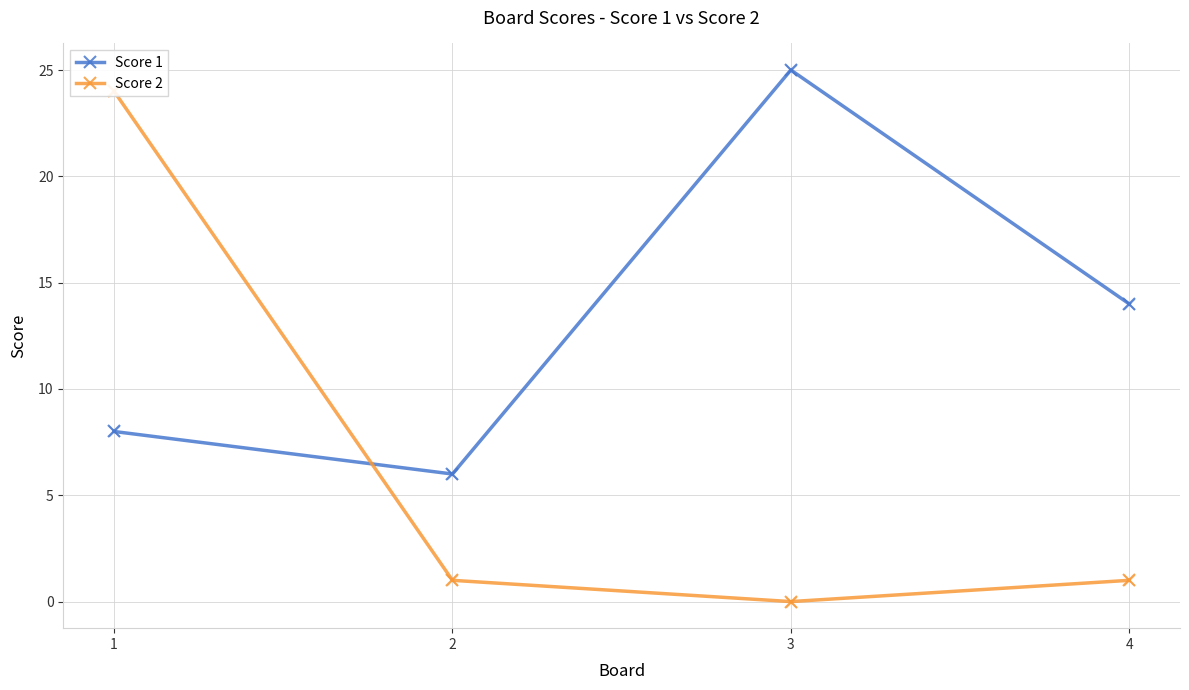

What are all the series names shown in the legend?

Score 1, Score 2